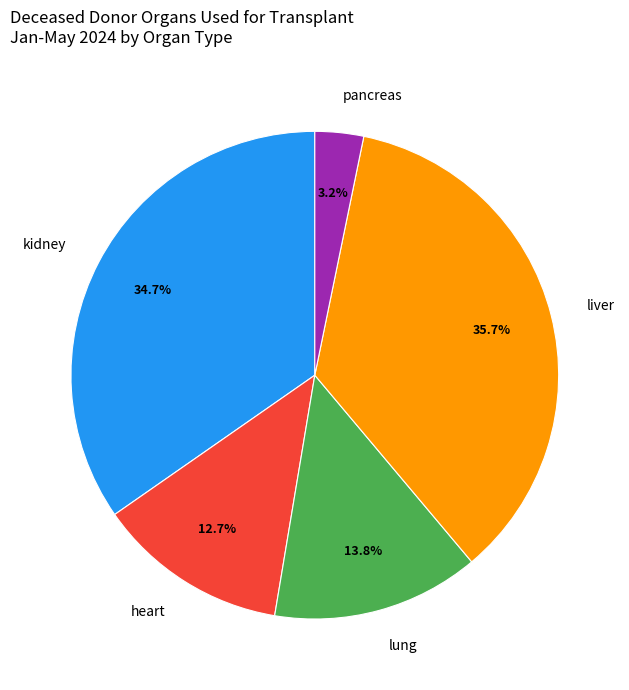

Between lung and liver, which is larger?

liver